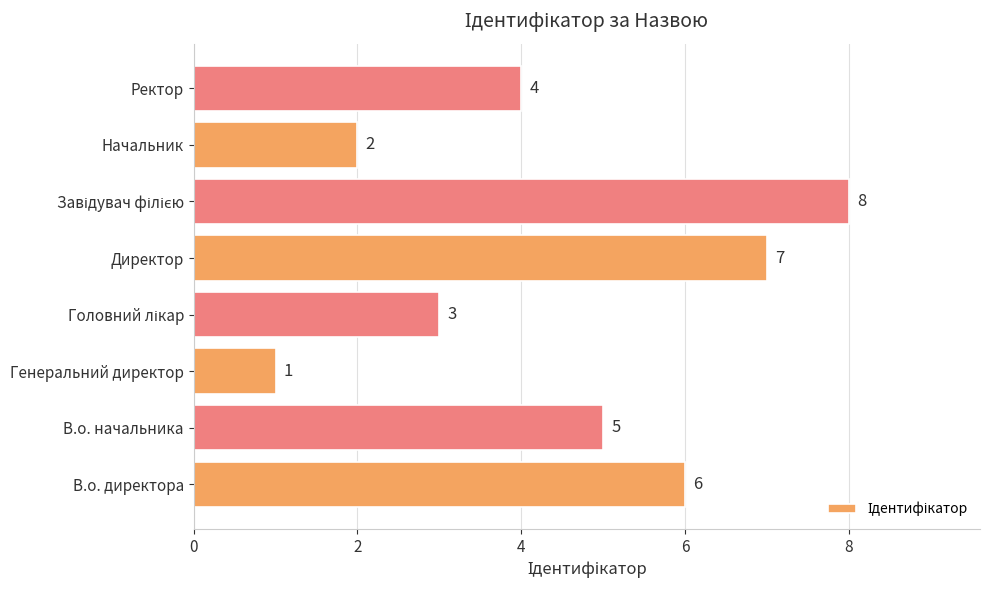

The chart shows a value of 5 at Директор. True or false?

False